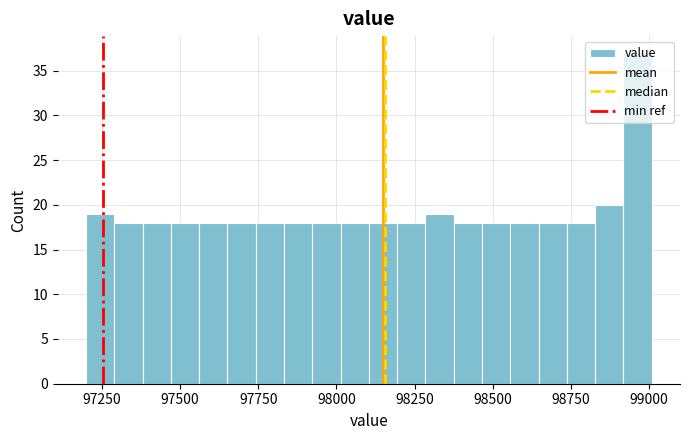

Around what value on the x-axis is the tallest bar? Give the approximate position of its centre, as read against the axis.

98950